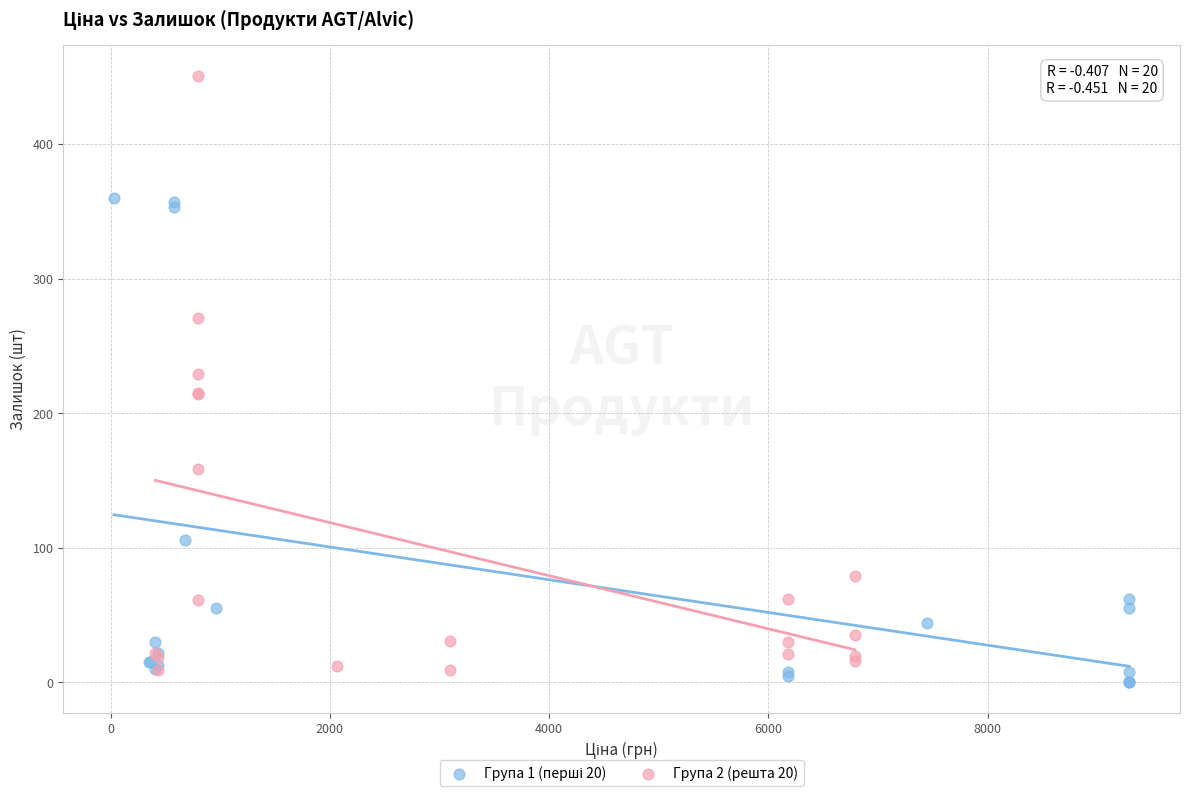

Which series has the largest Y range (max minus min)?

Група 2 (решта 20)